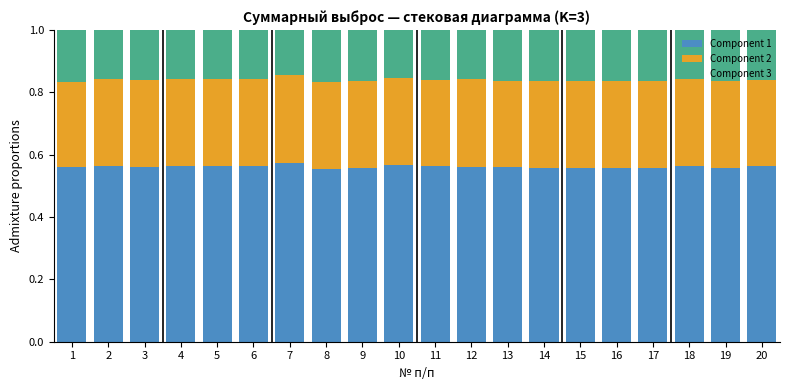

What is the sum of the Component 1 values at 12 and 20?

1.1